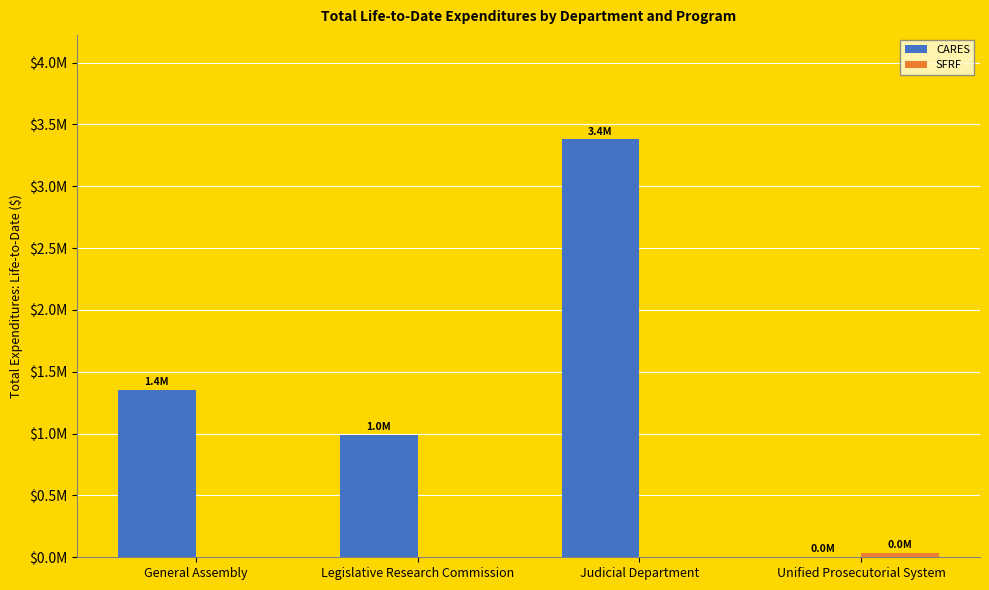

Are the bars horizontal?

No